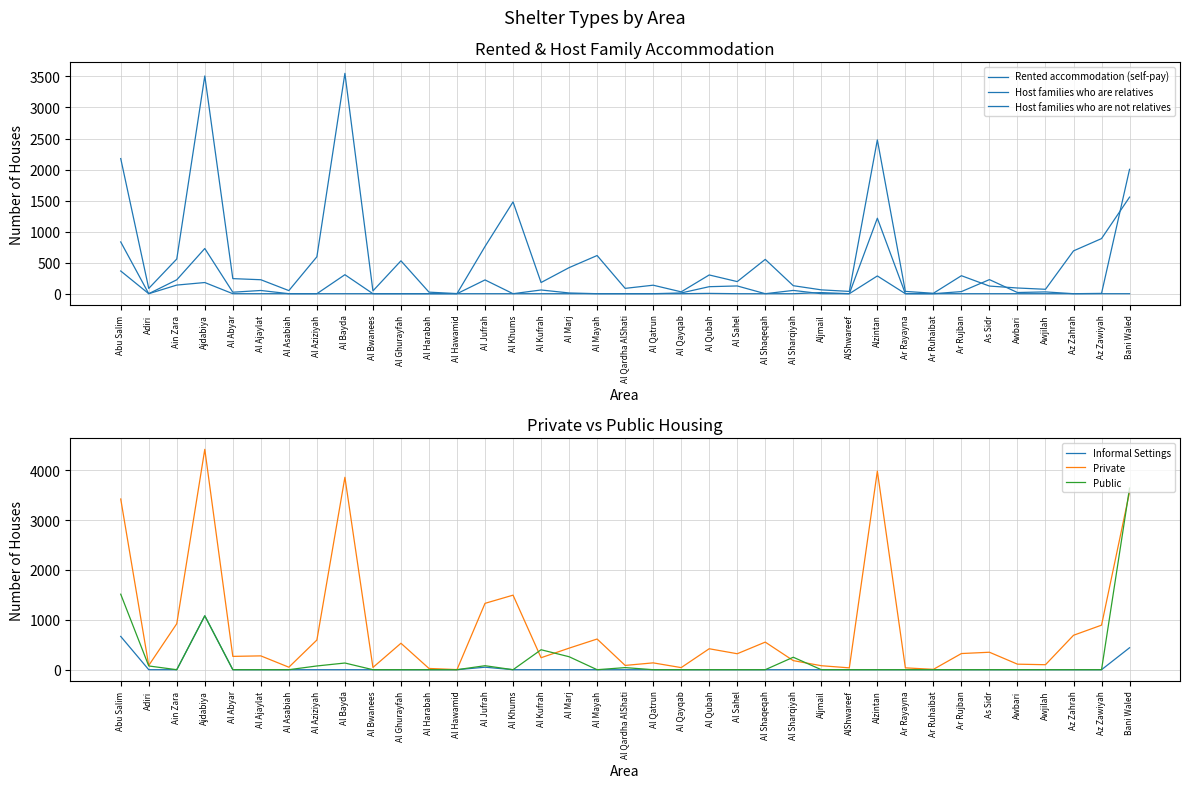

True or false: Host families who are not relatives and Private cross at least once.

False